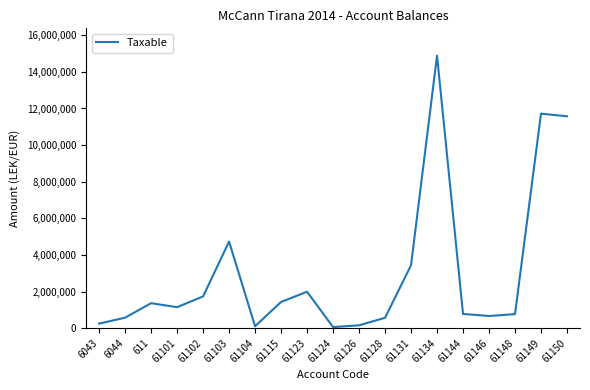

What is the maximum value shown in the chart?

14887859.8